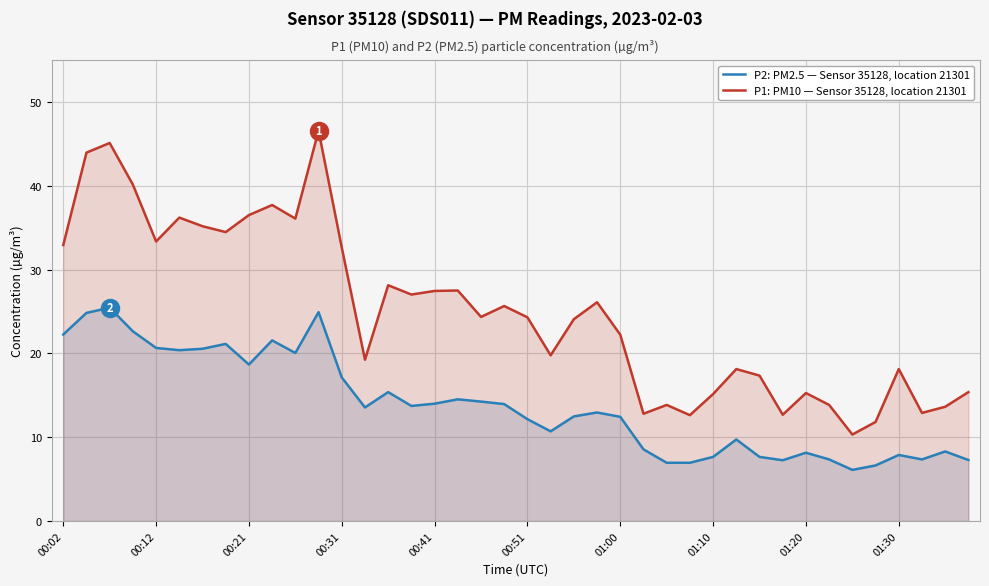

True or false: P2: PM2.5 — Sensor 35128, location 21301 has a value of 11.8 at 39.

False